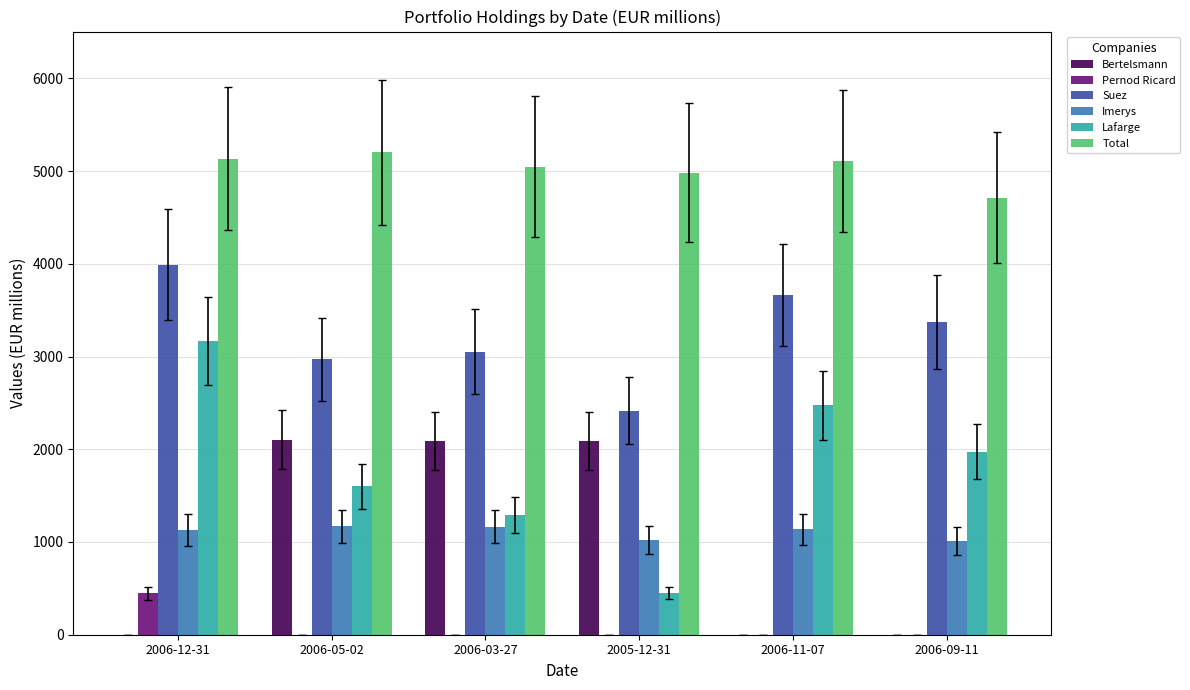

Which series changed the most between 2006-12-31 and 2006-09-11?

Lafarge